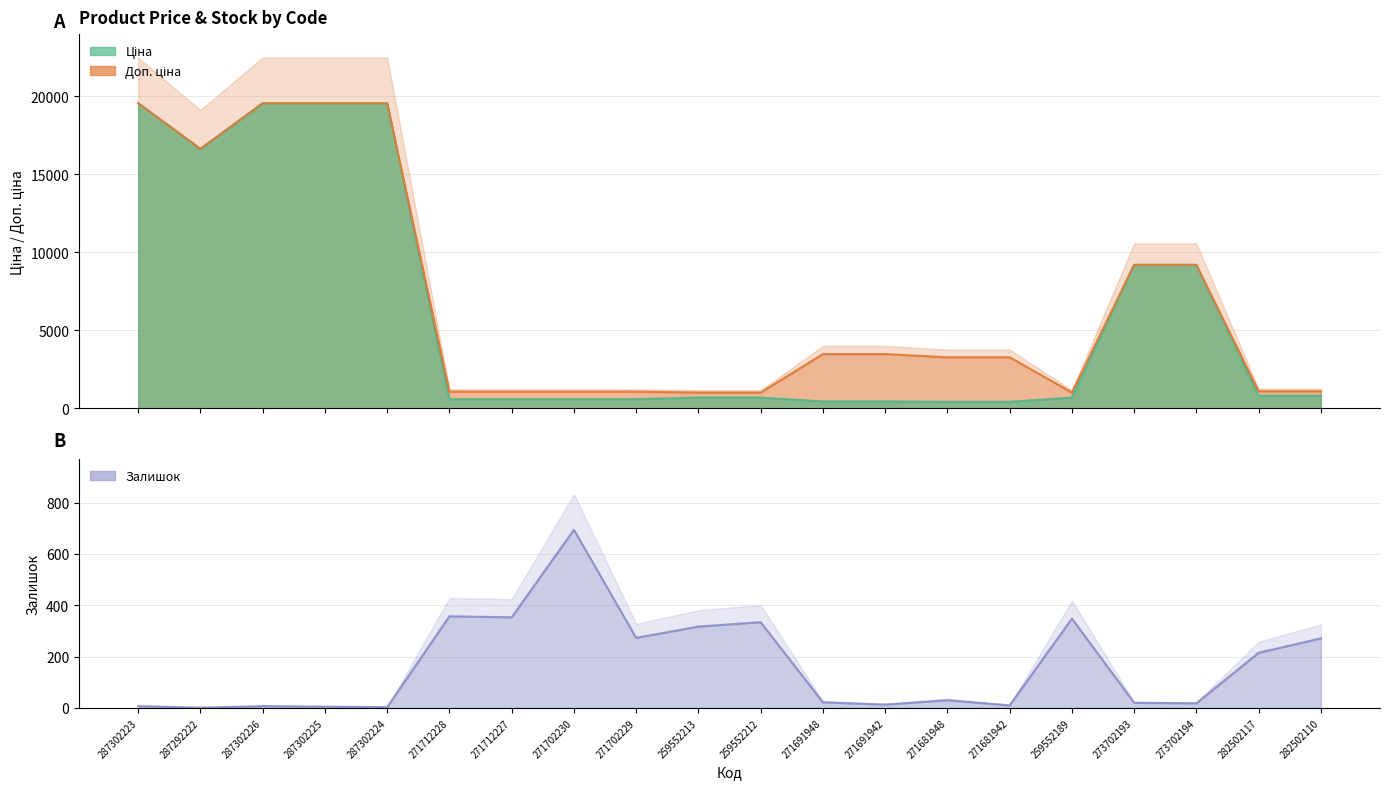

List the labels in order of Залишок value, largest first.

271702230, 271712228, 271712227, 259552189, 259552212, 259552213, 271702229, 282502110, 282502117, 271681948, 271691948, 273702193, 273702194, 271691942, 271681942, 287302223, 287302226, 287302225, 287302224, 287292222